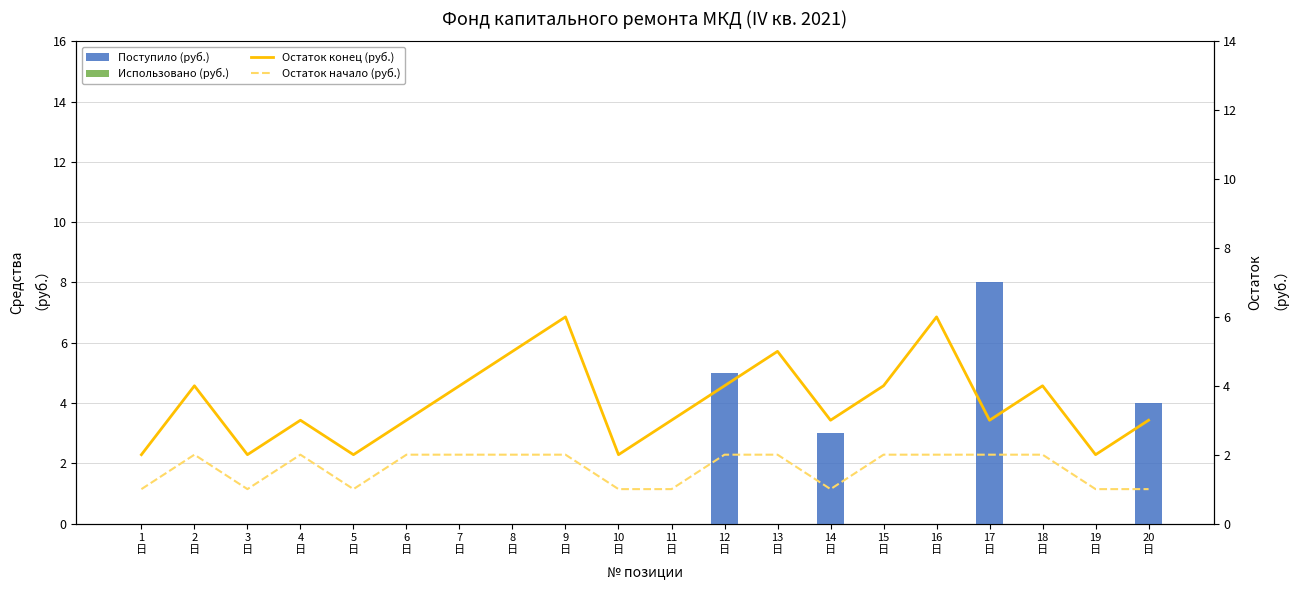

List the series in order of their peak value, highest first.

Поступило (руб.), Остаток конец (руб.), Остаток начало (руб.), Использовано (руб.)